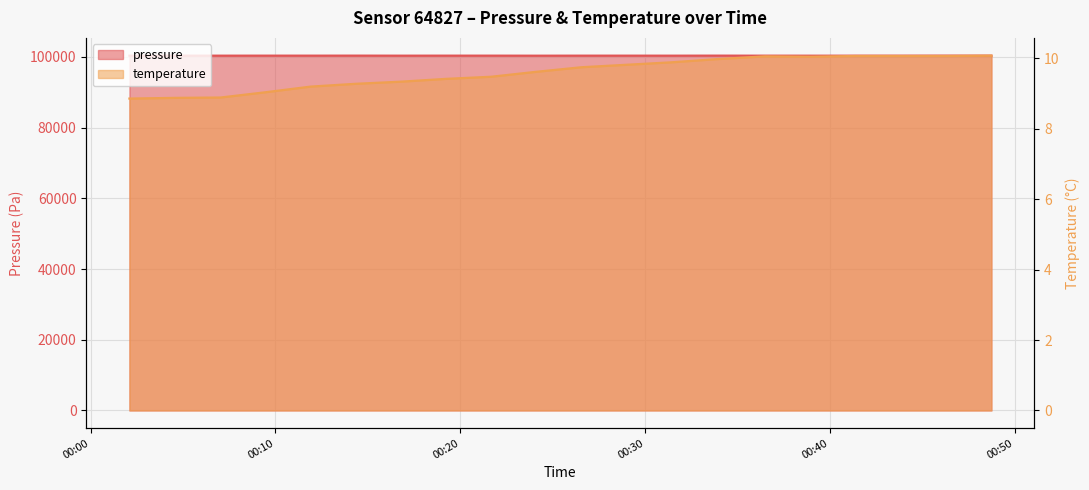

How many interior local valleys does the pressure series have?

6